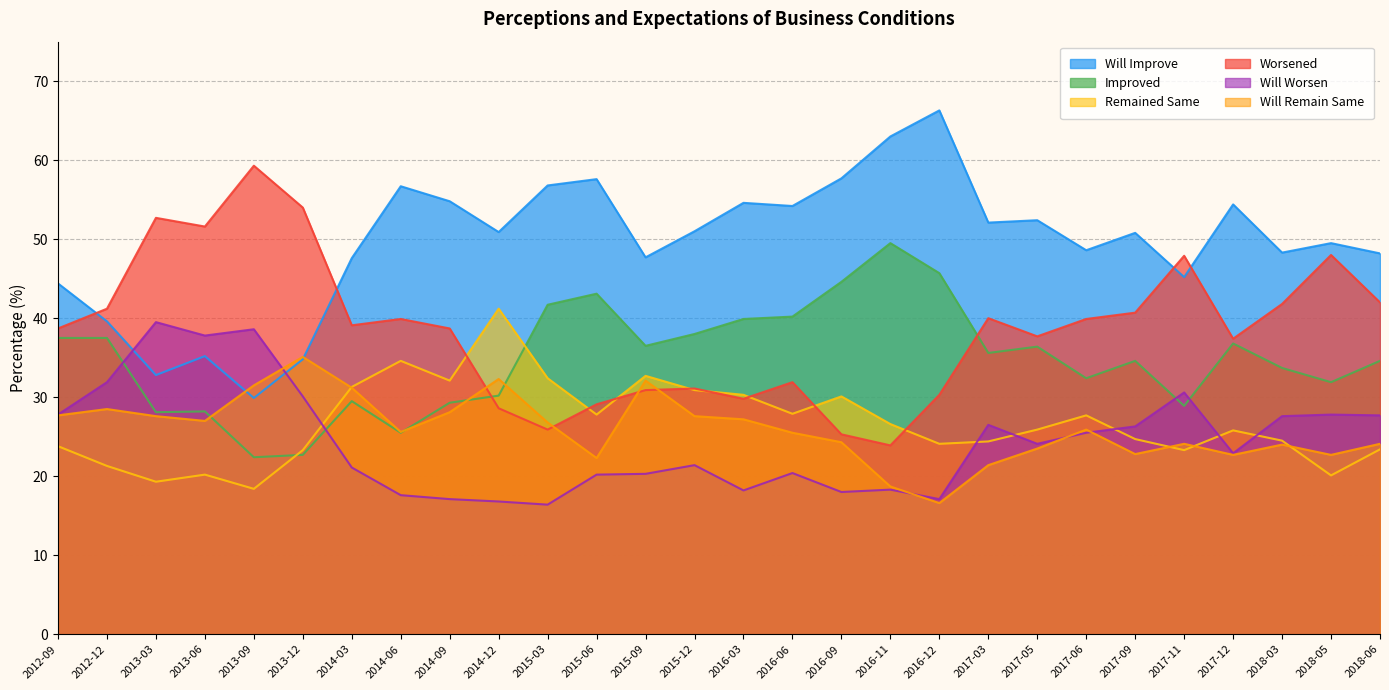

Between 2014-06 and 2014-12, which series saw the biggest shift?

Worsened